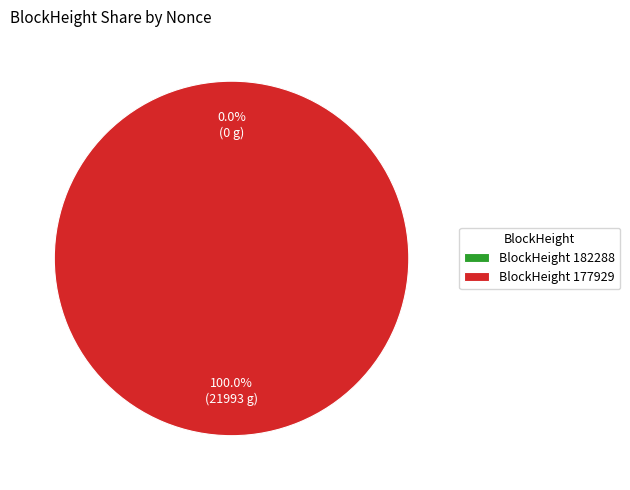

How much of the chart is everything except 182288?

100.0%